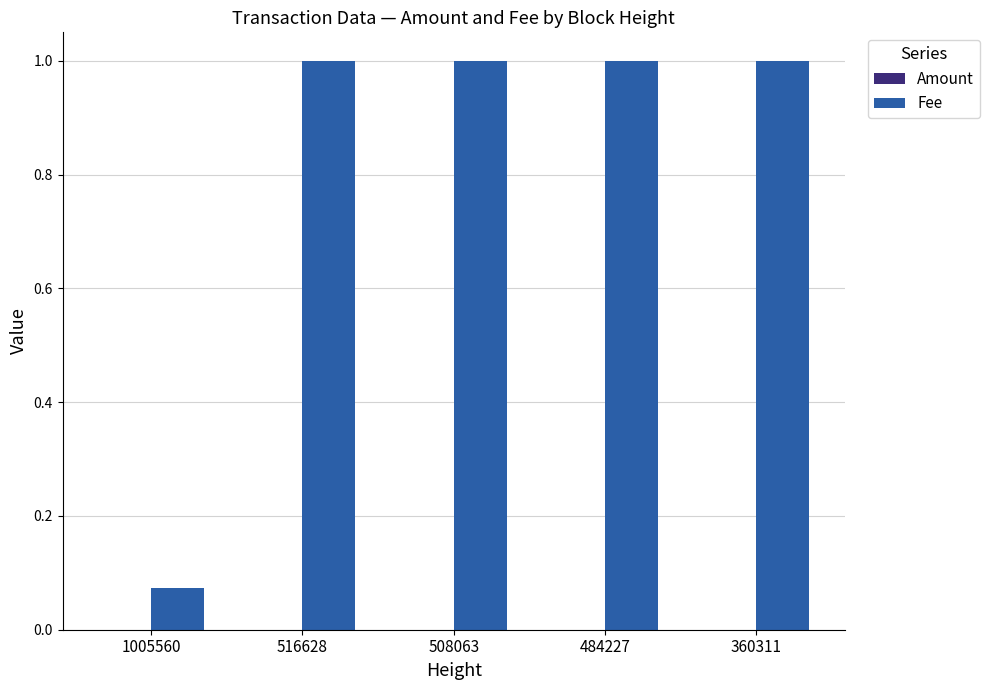

What is the total value across all series at 508063?

1.0